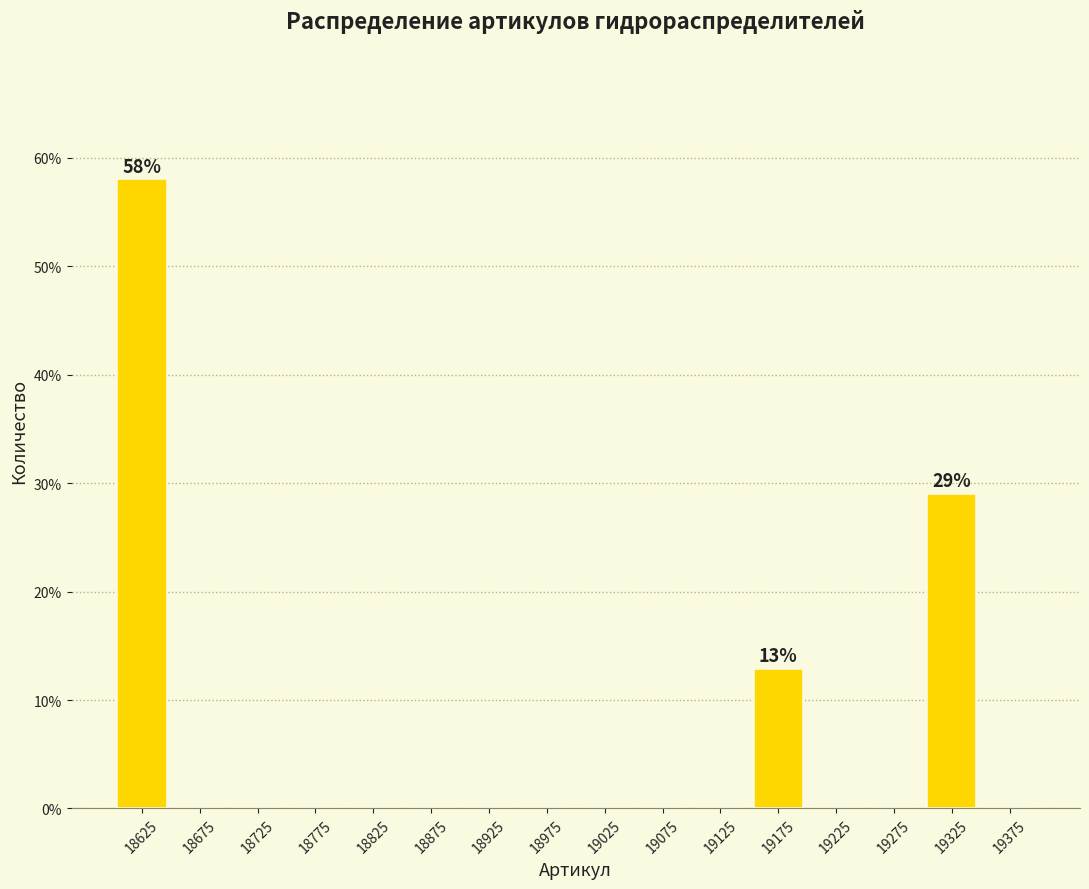

Reading left to right, extract all data points from this chart.

18625=58.1	18675=0.0	18725=0.0	18775=0.0	18825=0.0	18875=0.0	18925=0.0	18975=0.0	19025=0.0	19075=0.0	19125=0.0	19175=12.9	19225=0.0	19275=0.0	19325=29.0	19375=0.0